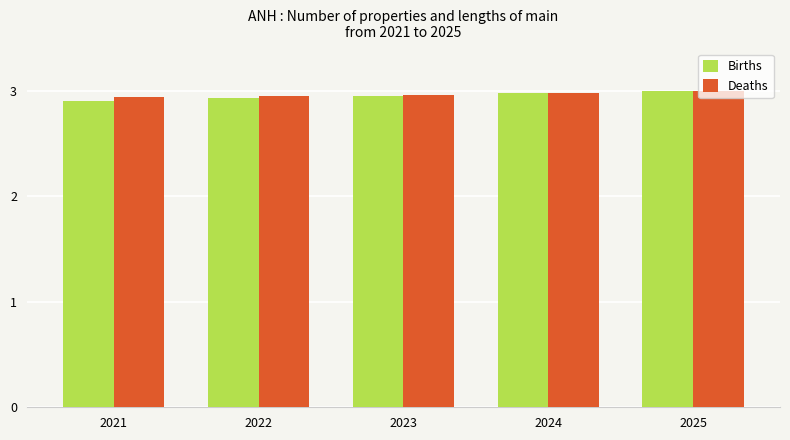

What is the total value across all series at 2021?

5.8